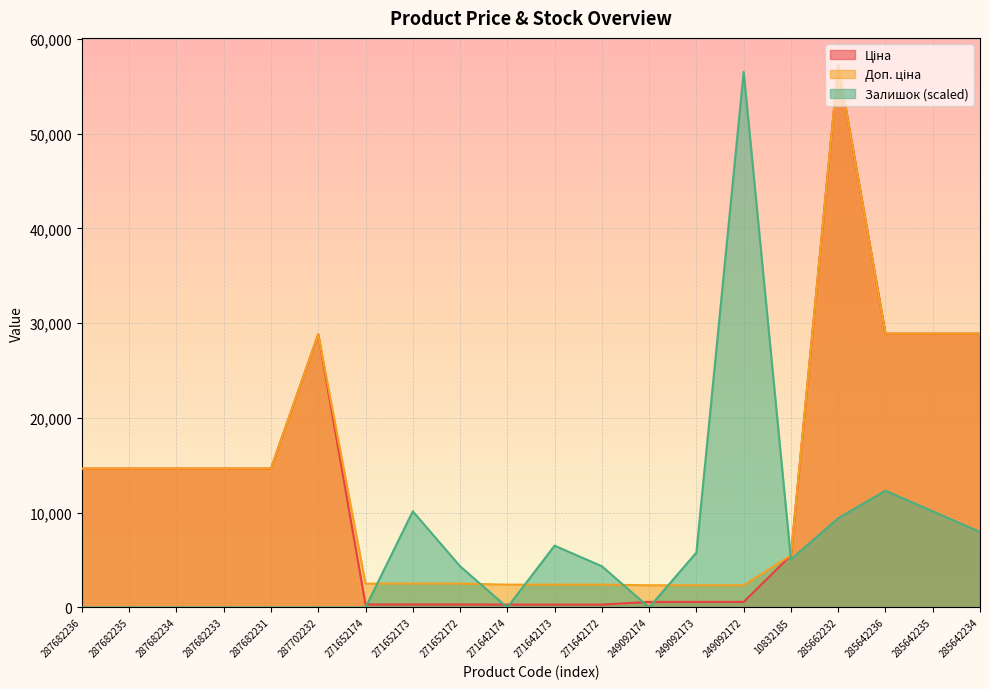

Where is Доп. ціна nearest to the value 29787?

285642236